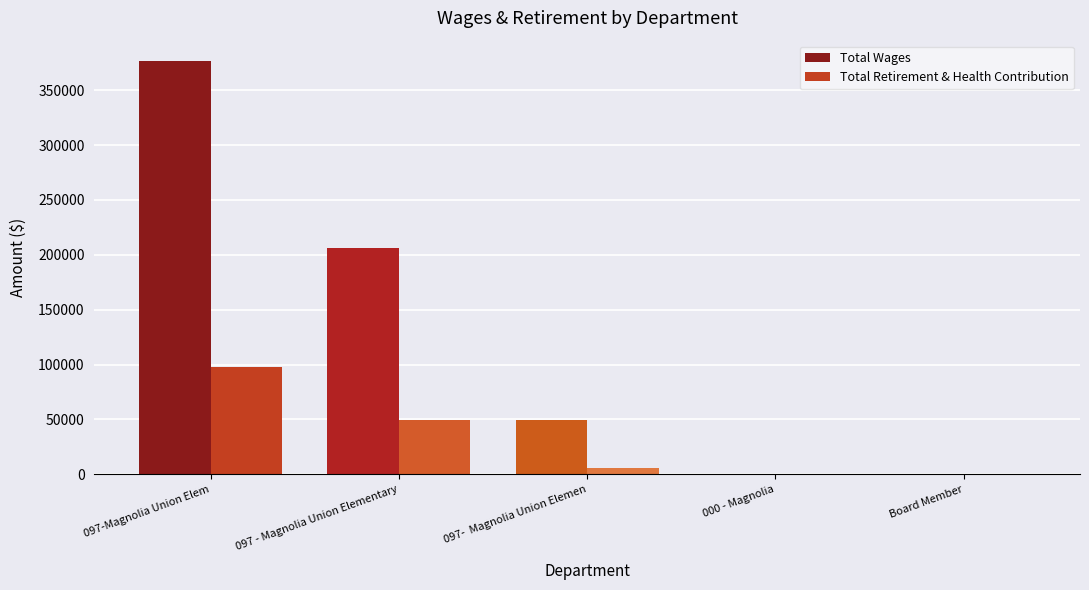

Between 097-Magnolia Union Elem and 097-  Magnolia Union Elemen, which series saw the biggest shift?

Total Wages